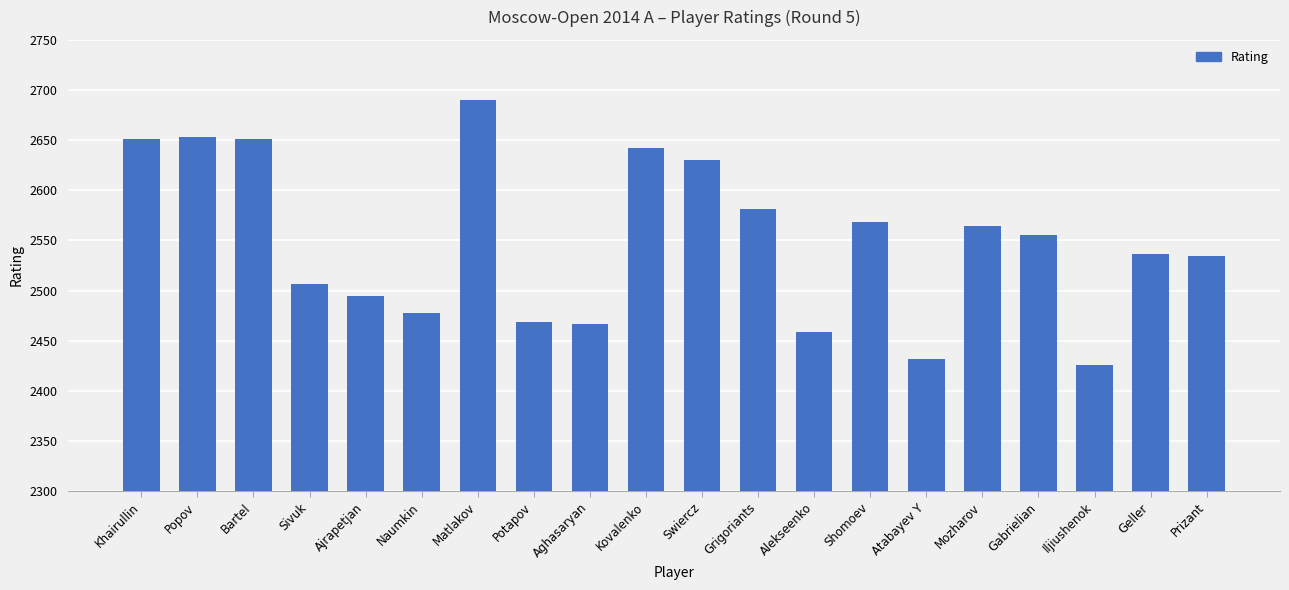

What is the approximate value at Iljiushenok, to the nearest 10?

2430